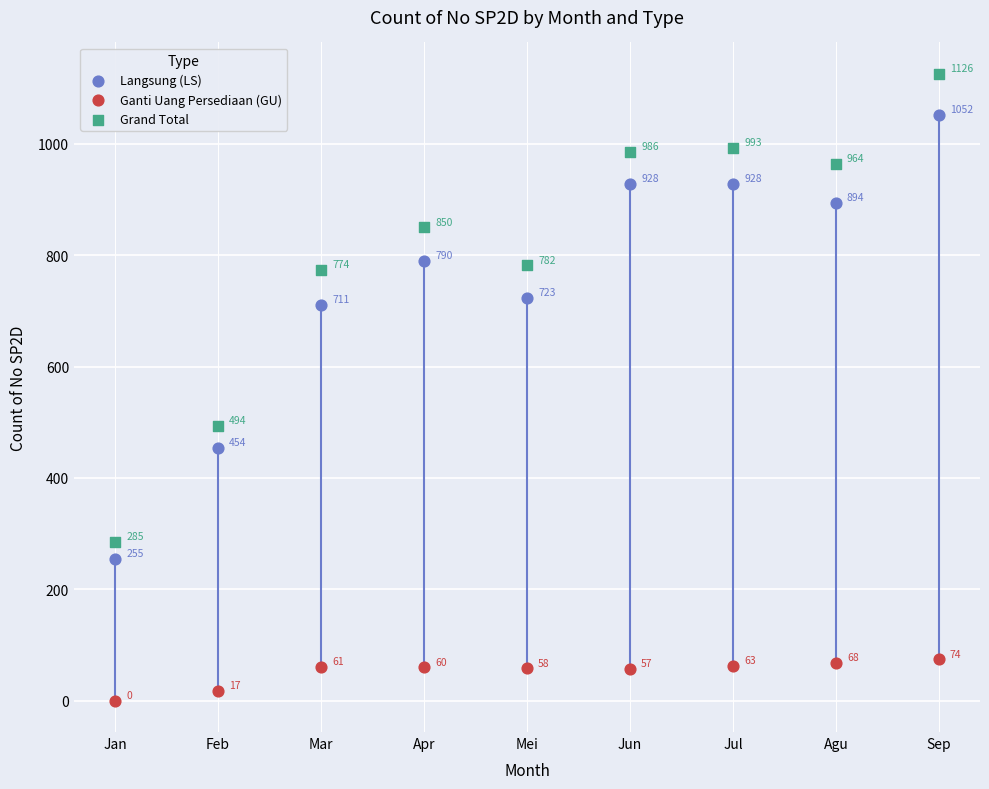

Which series reaches the minimum Y coordinate?

Ganti Uang Persediaan (GU)